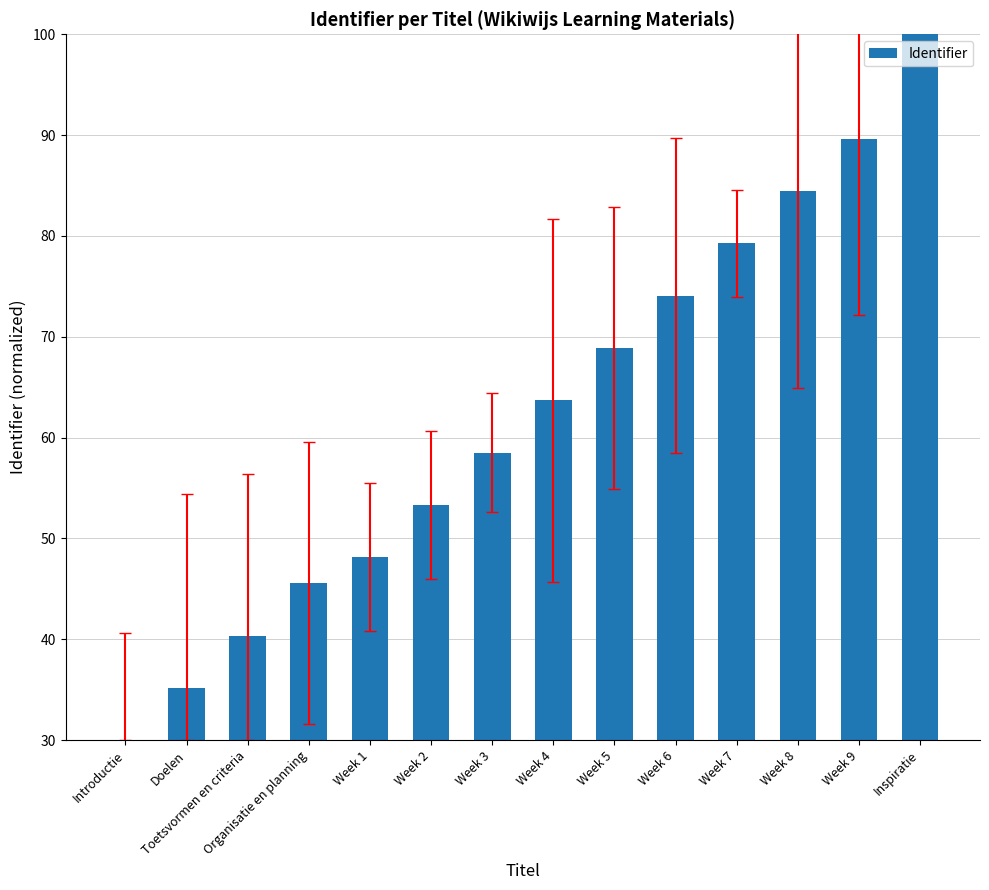

The chart shows a value of 74.1 at Week 6. True or false?

True